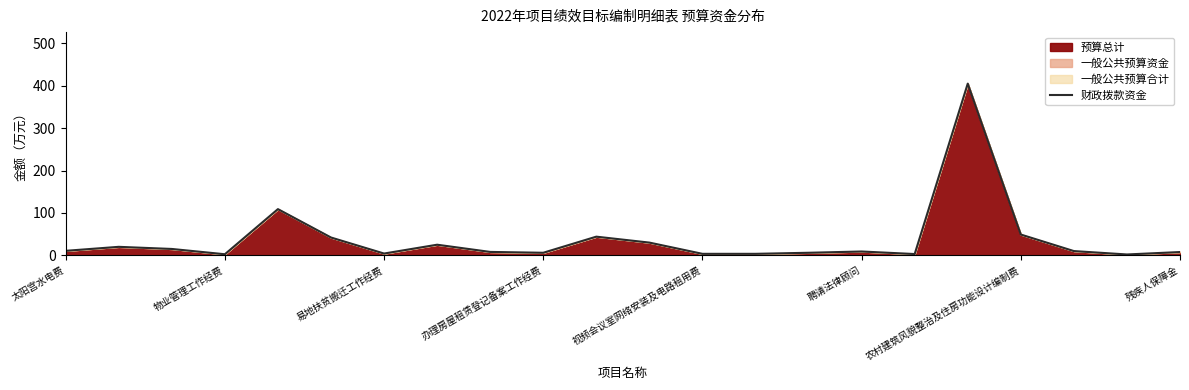

Reading left to right, what are all the values shown in this chart?

10.6	20.0	15.0	2.5	109.0	42.0	4.2	25.0	8.0	6.0	44.0	30.0	3.5	3.5	6.0	9.0	3.0	405.0	49.0	10.0	2.0	7.7